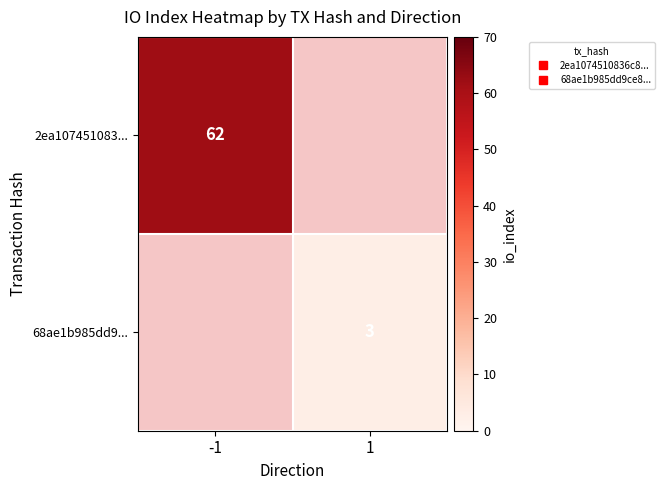

What is the maximum value shown in the chart?

62.0